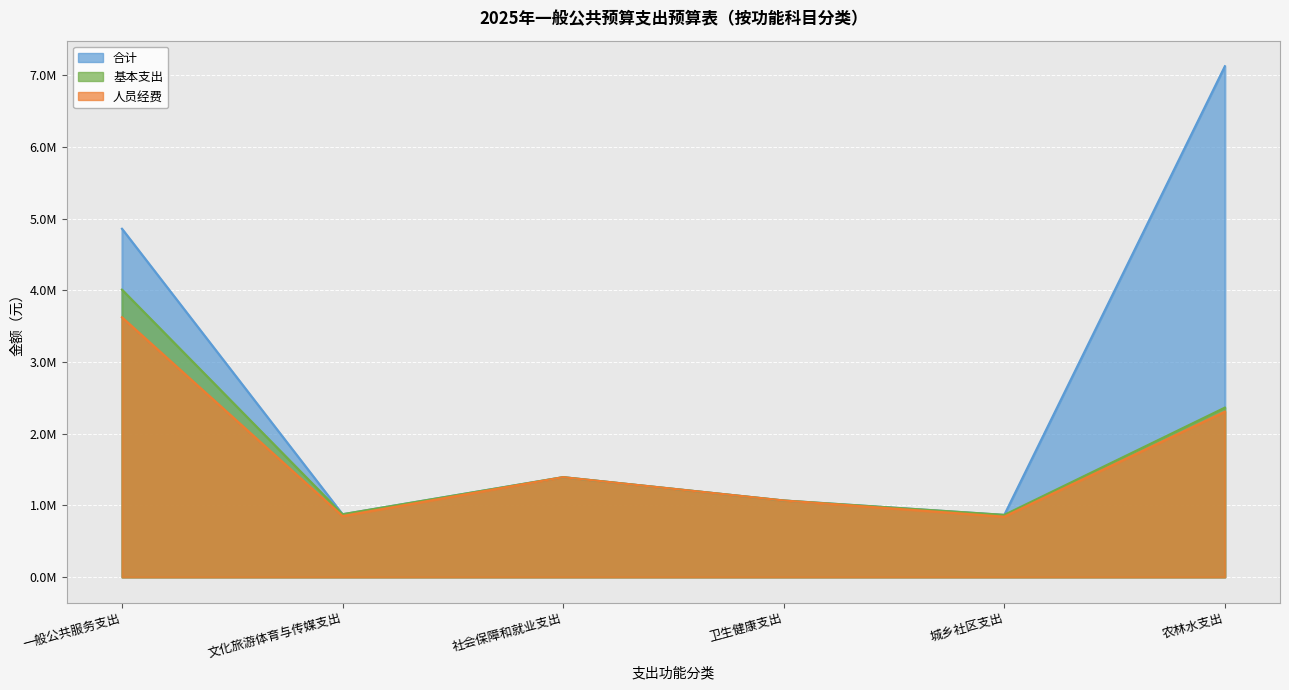

At which label does 基本支出 reach its minimum?

城乡社区支出